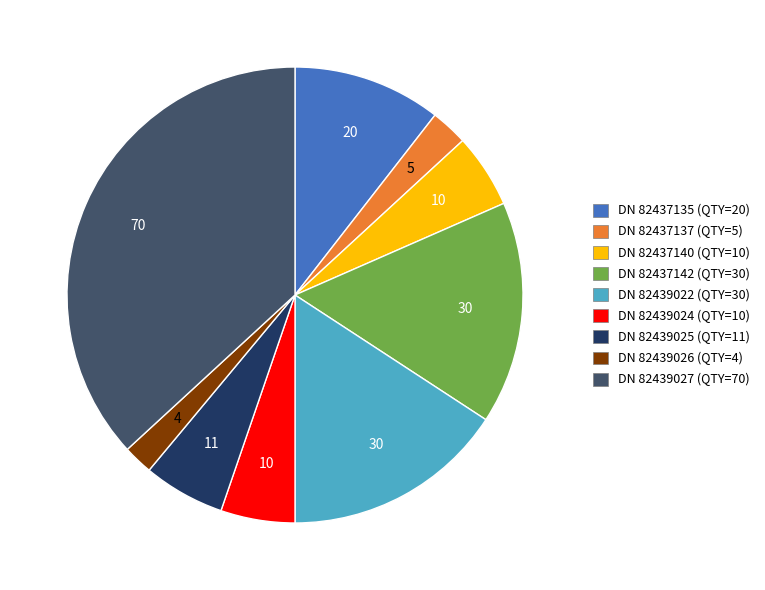

Does any single category account for the majority?

No